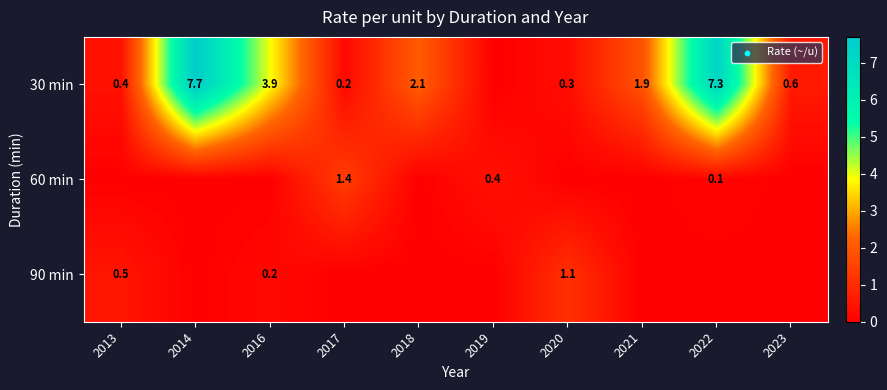

The value of 60 min at 2017 is 0.8. True or false?

False